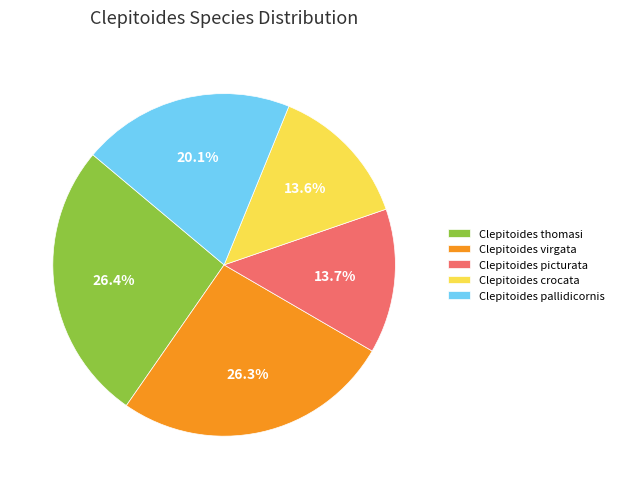

To the nearest percent, what percentage of the pie is Clepitoides virgata?

26%